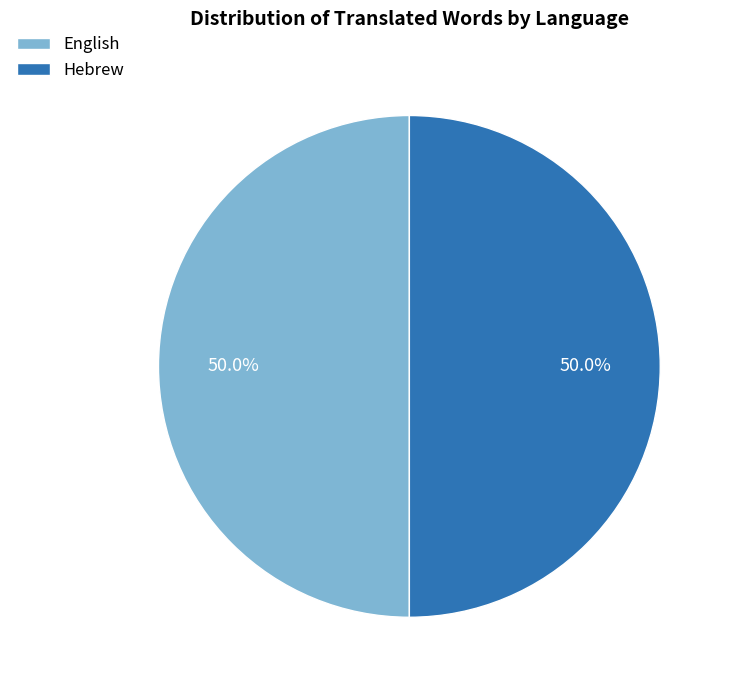

Approximately how many times larger is the value at Hebrew compared to English?

1.0